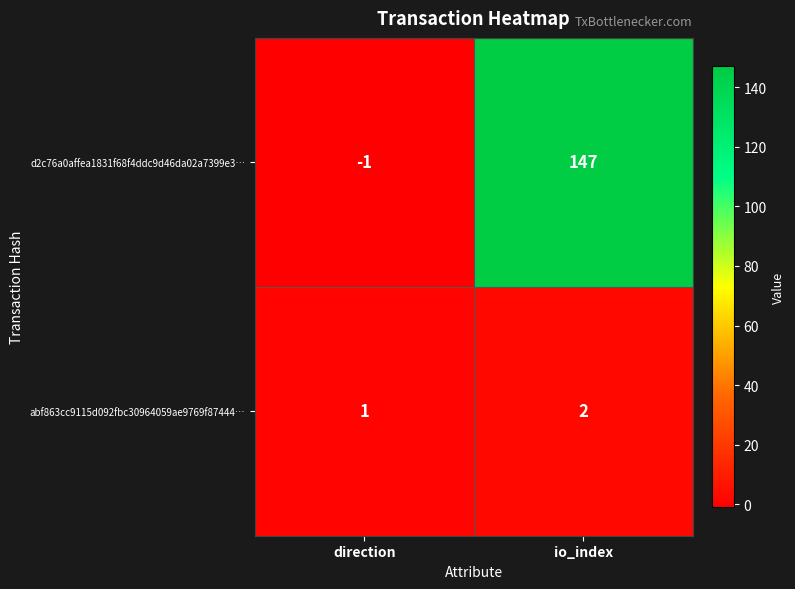

How many categories are shown in the chart?

2